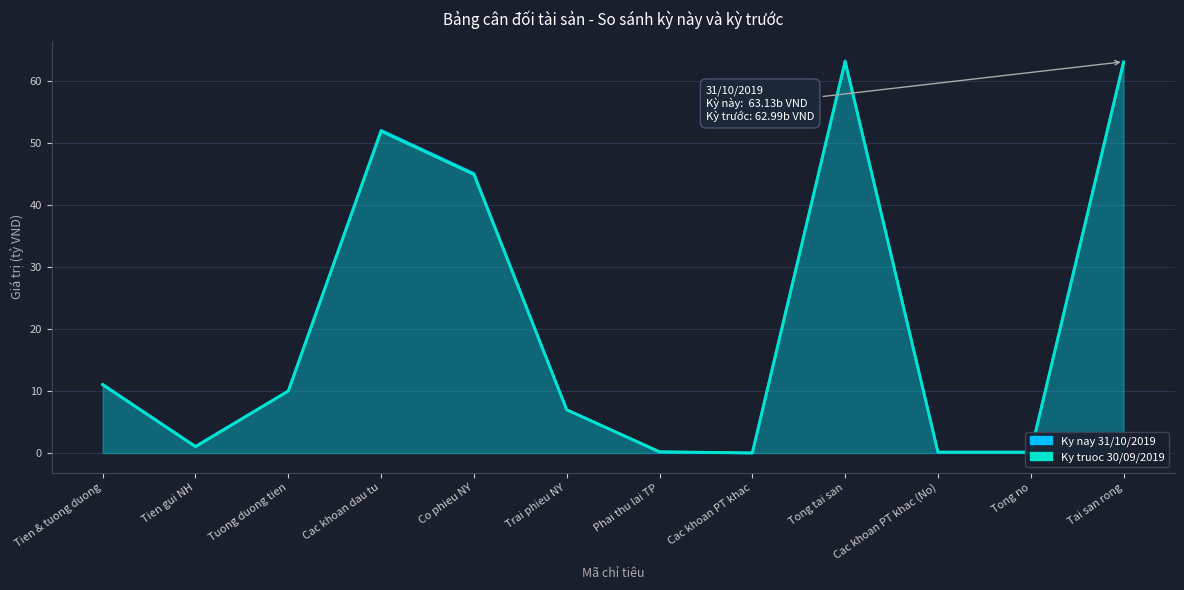

Which series changed the most between Phai thu lai TP and Cac khoan PT khac (No)?

Ky truoc 30/09/2019